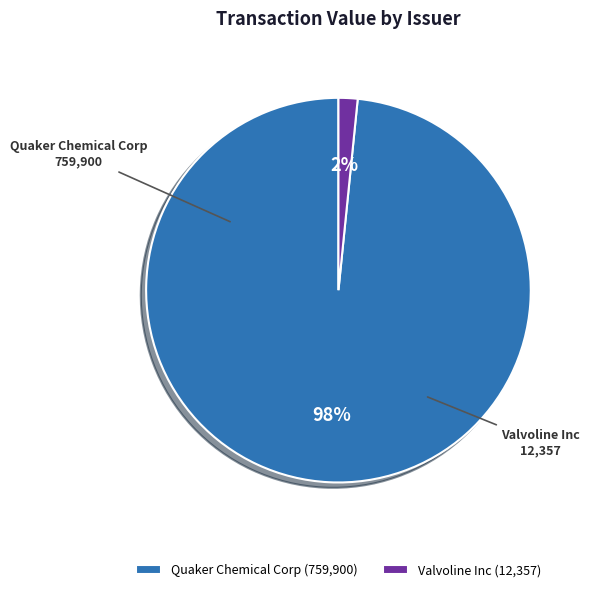

True or false: Valvoline Inc accounts for 13% of the total.

False